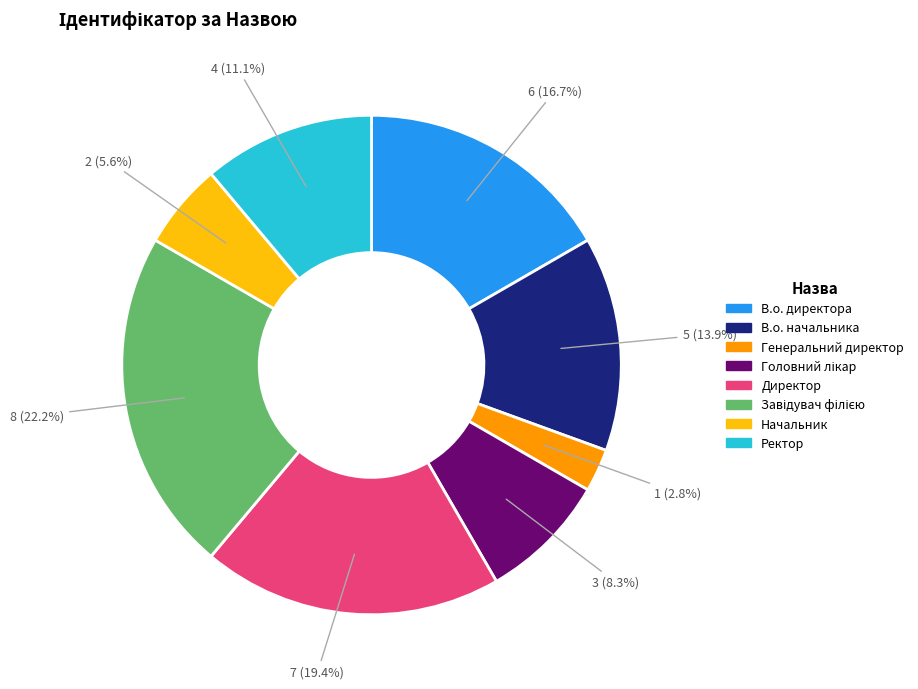

What percentage is NOT represented by В.о. директора?

83.3%